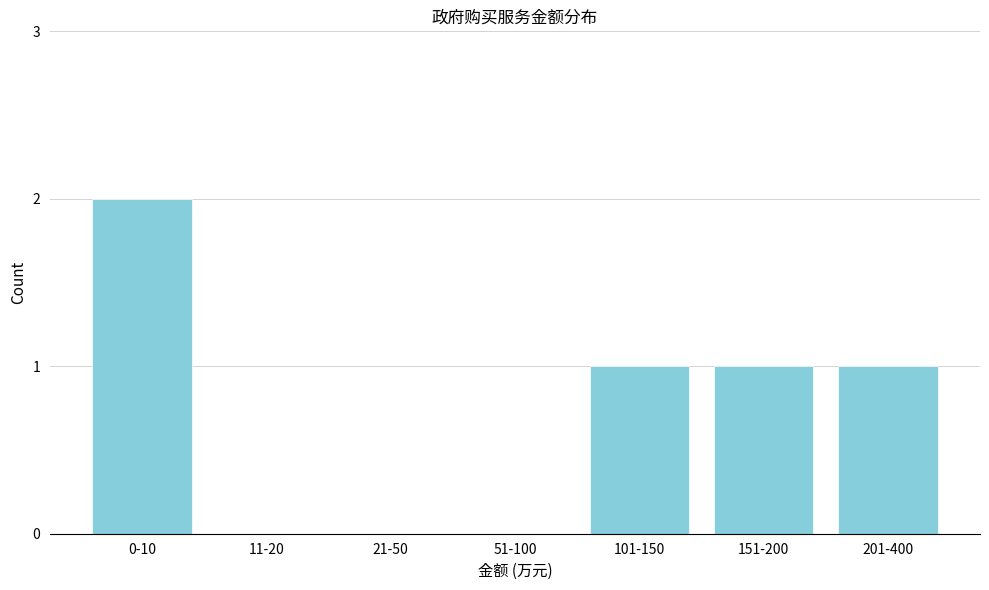

What is the sum of all values?

5